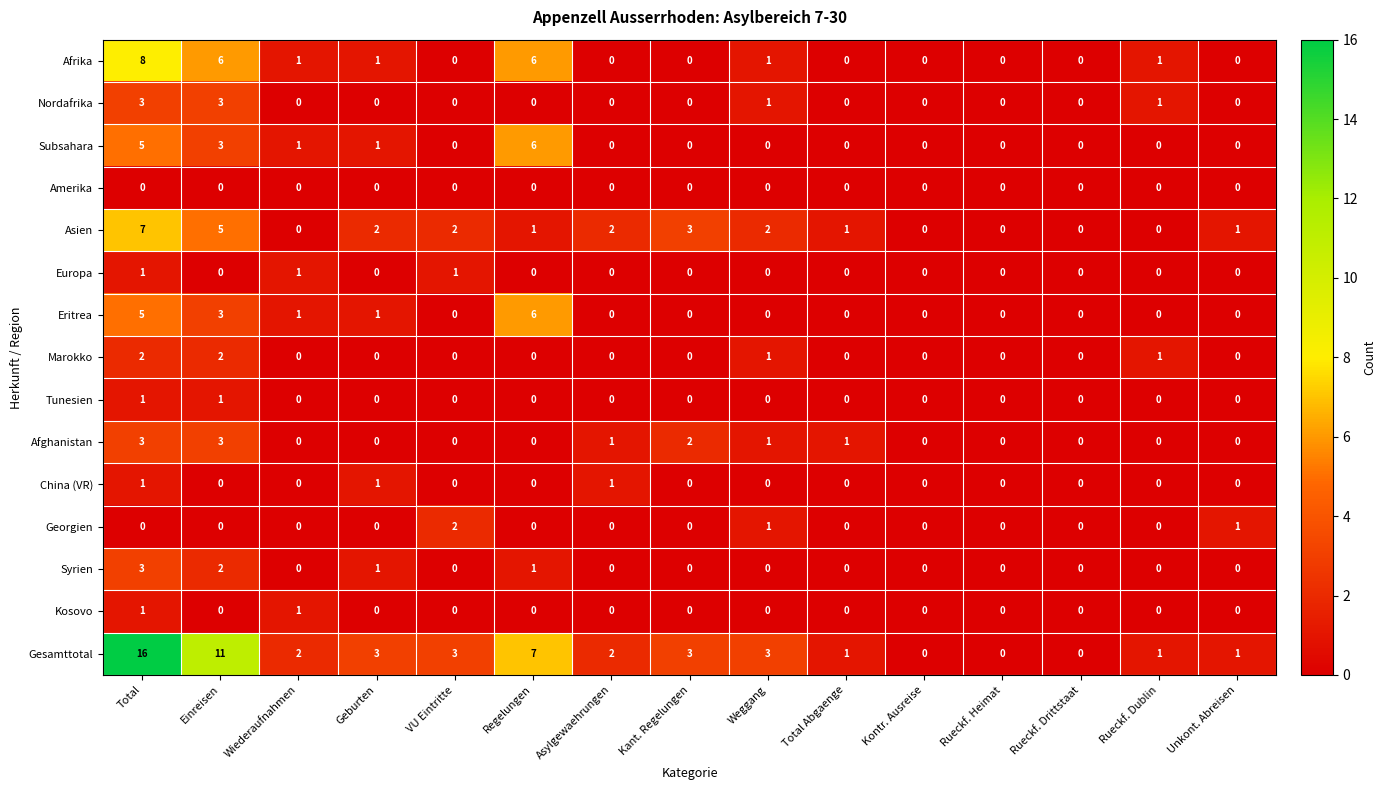

What is the maximum value shown in the chart?

16